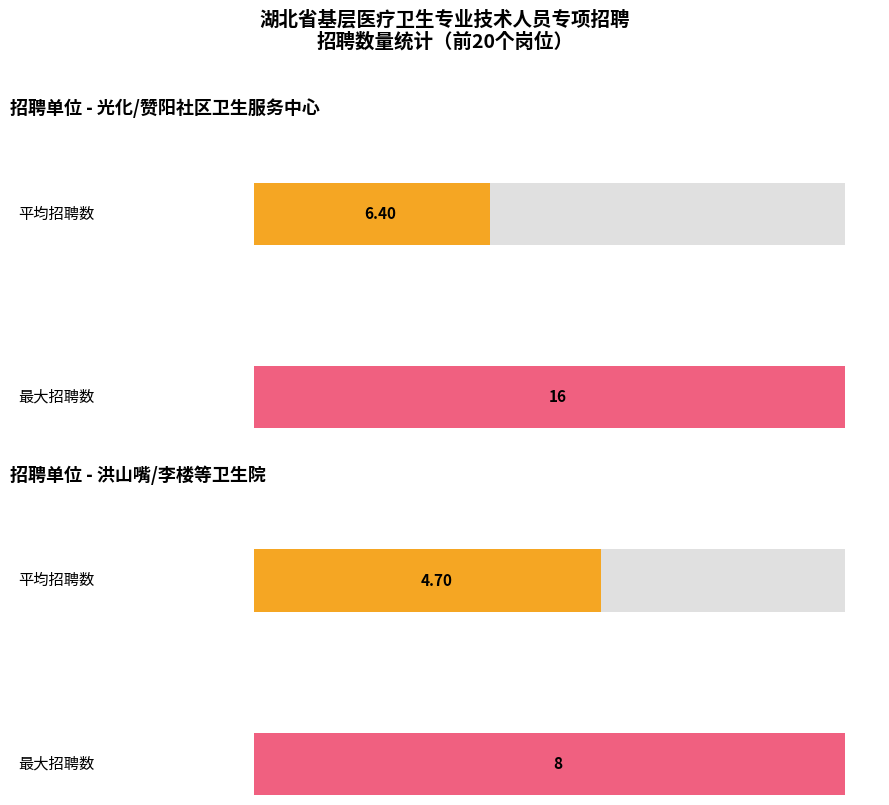

What is the greatest value displayed?

16